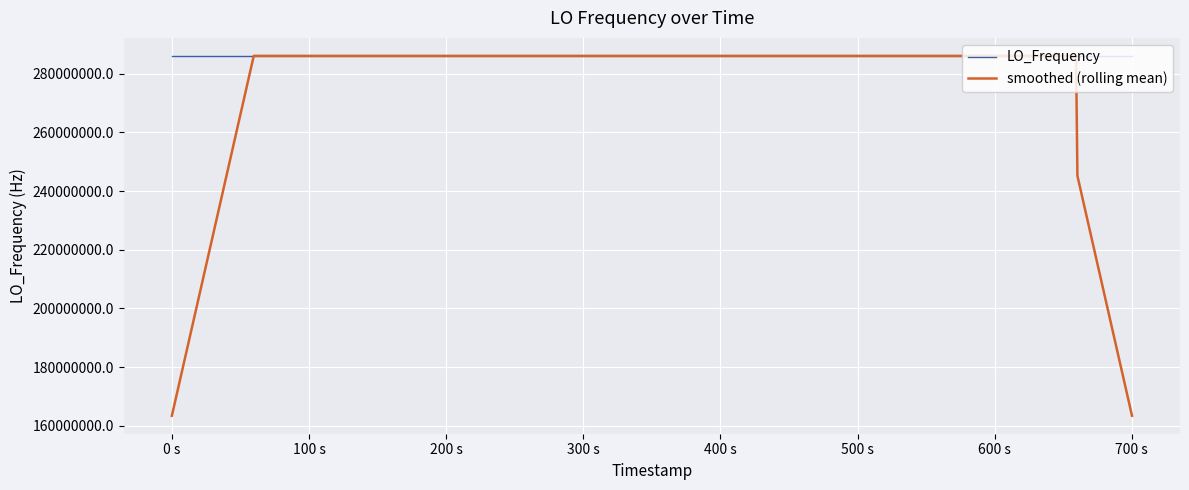

Which series has the largest total across all categories?

LO_Frequency